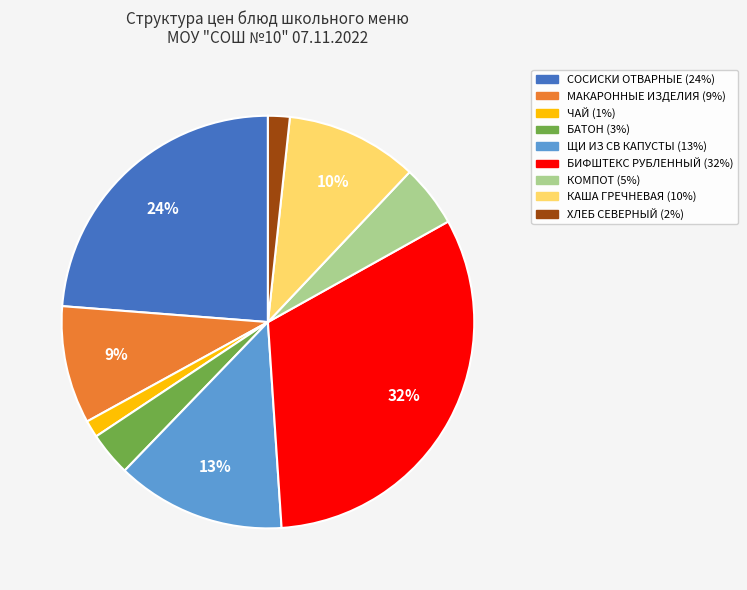

Does КАША ГРЕЧНЕВАЯ represent more than half of the total?

No